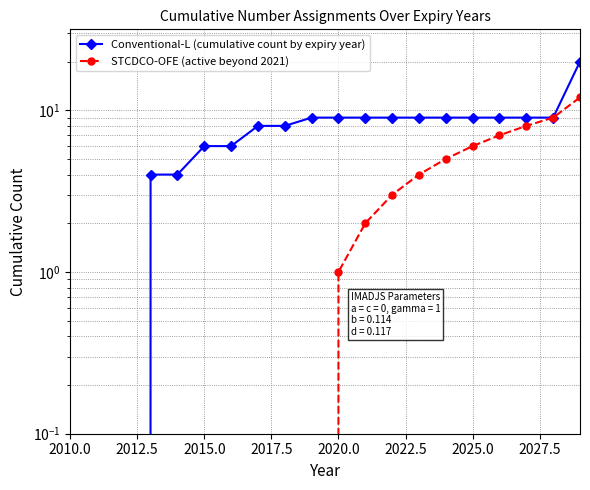

True or false: STCDCO-OFE (active beyond 2021) and Conventional-L (cumulative count by expiry year) intersect in this chart.

False